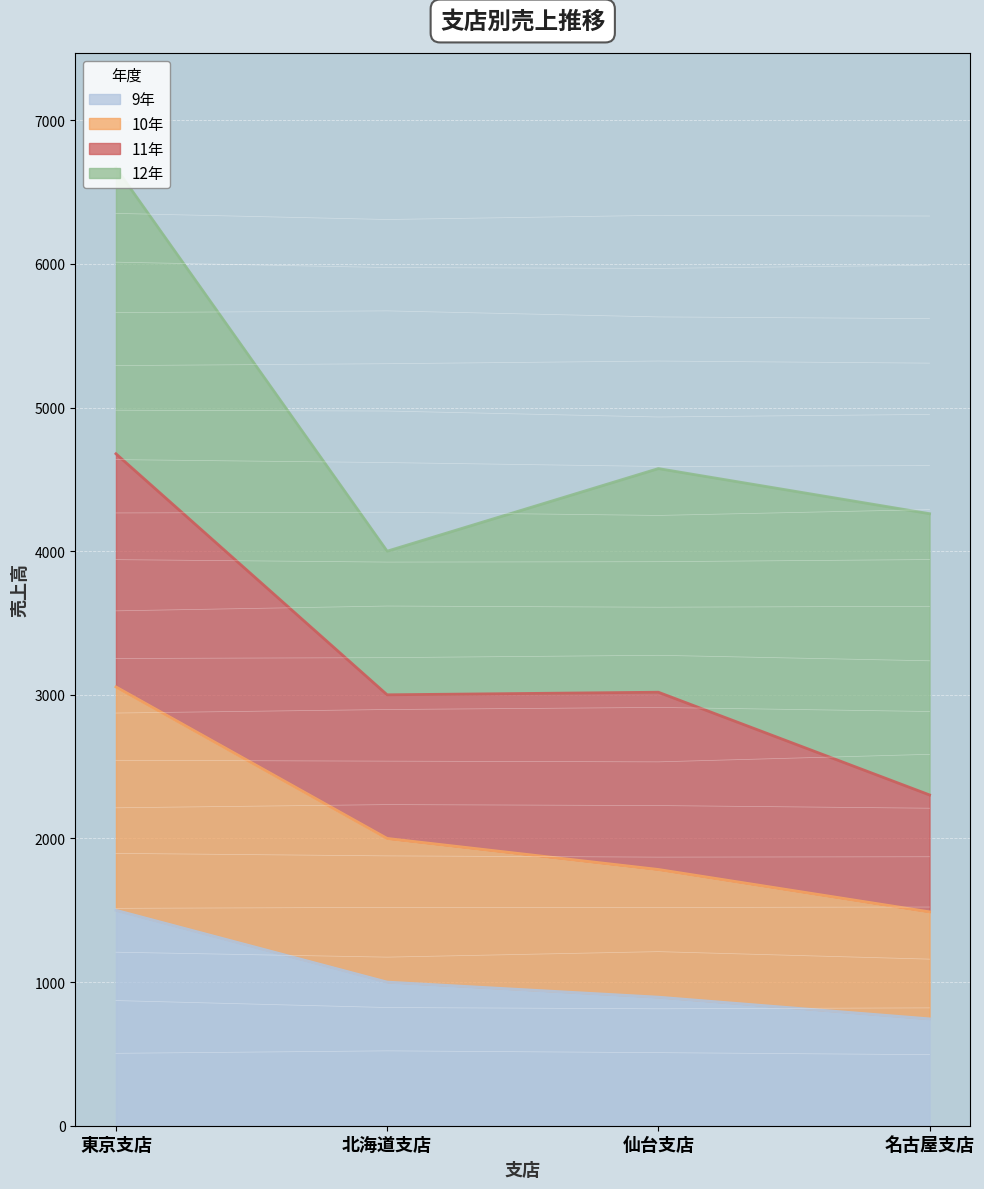

True or false: 10年 and 9年 cross at least once.

False